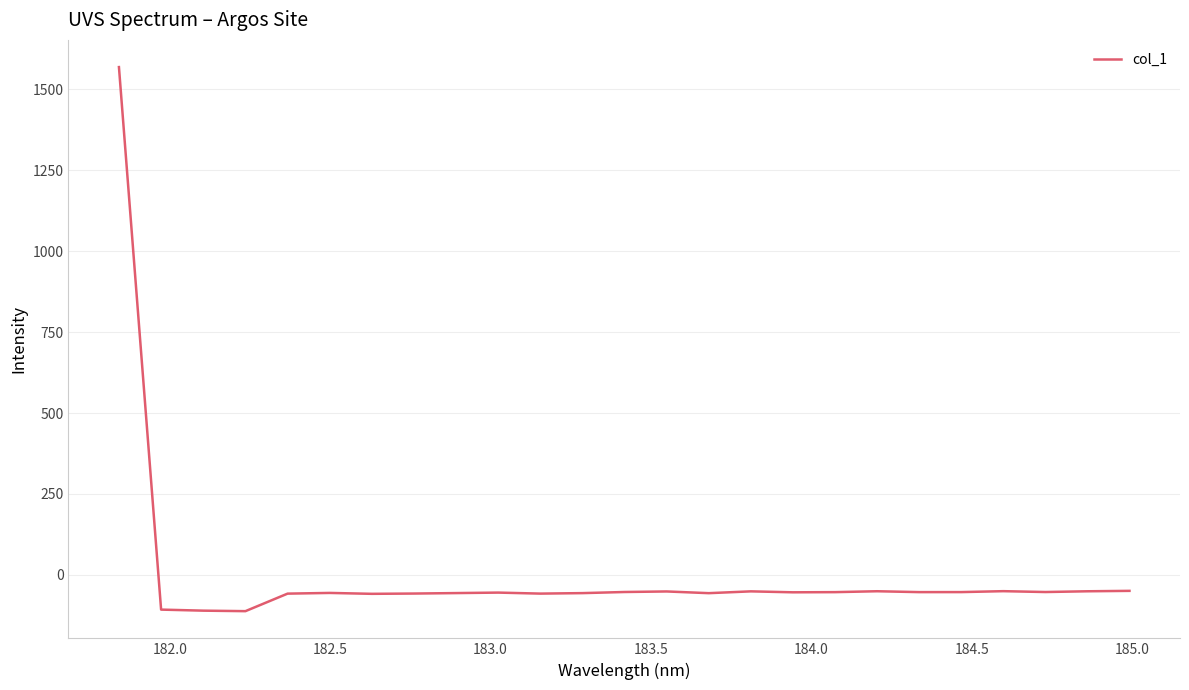

How many distinct data groups are displayed?

1